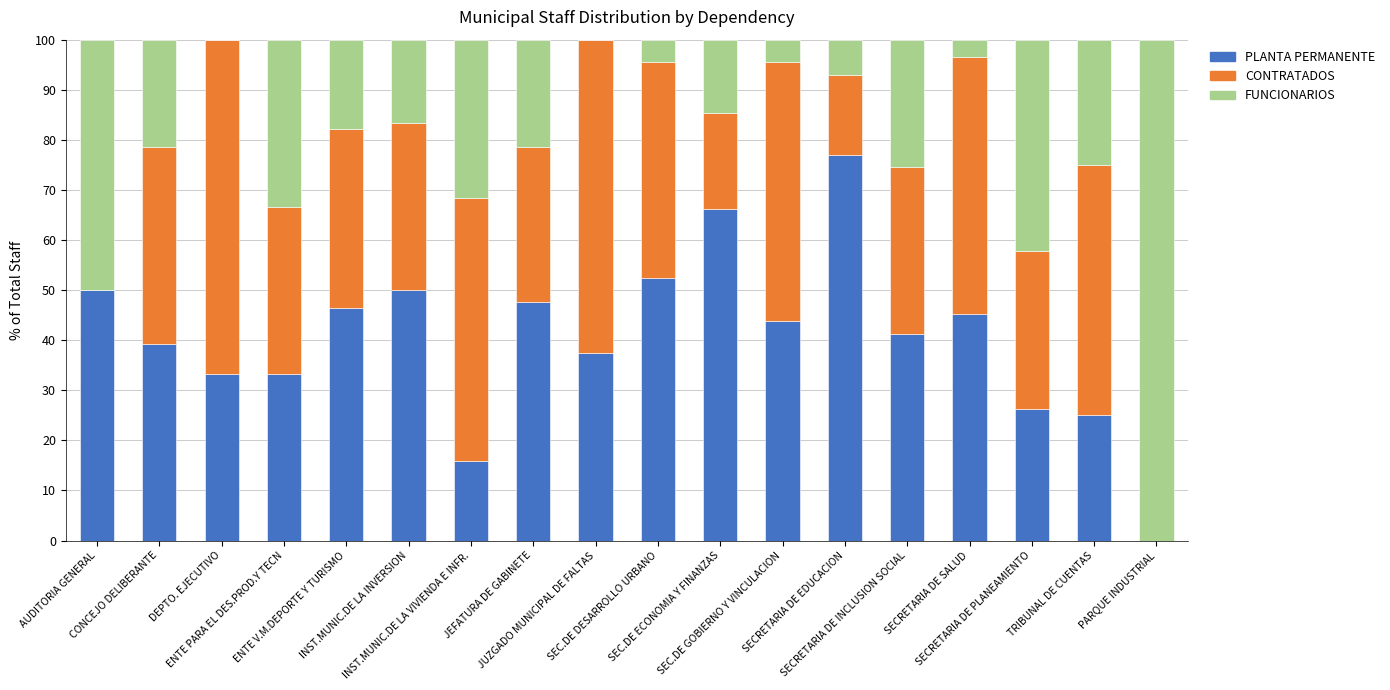

At which label is PLANTA PERMANENTE closest to 38?

JUZGADO MUNICIPAL DE FALTAS